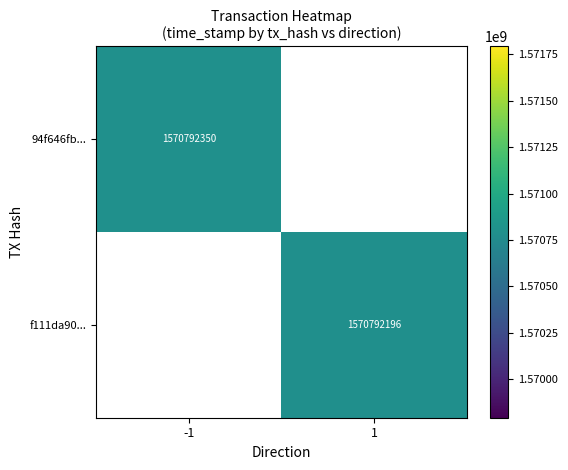

The 94f646fb655428d5d1e6bf638ea322894aa430d series shows 1570792350.0 at time_stamp. True or false?

True